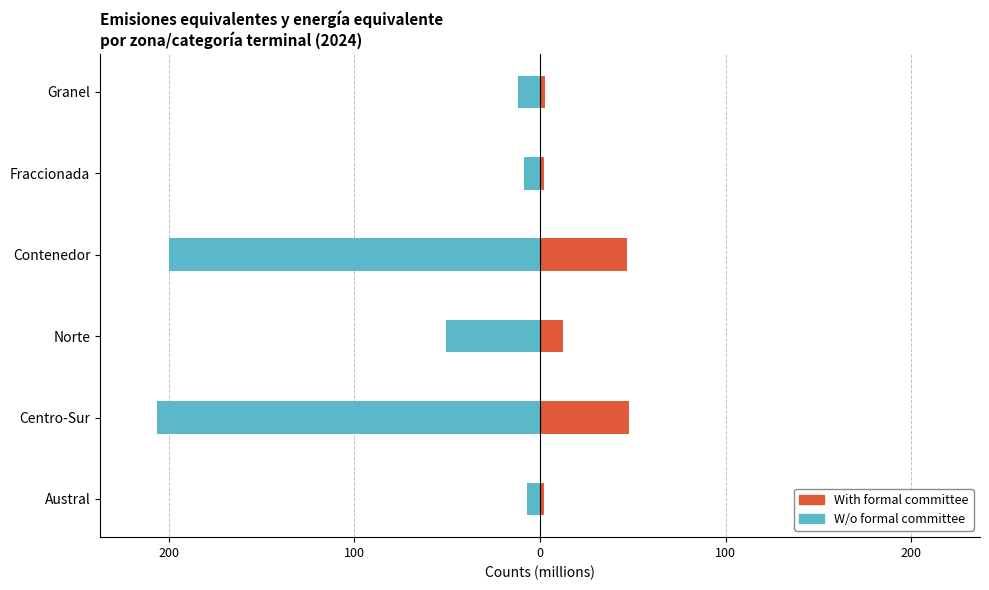

What is the difference between the maximum and minimum values in the W/o formal committee series?

199.3